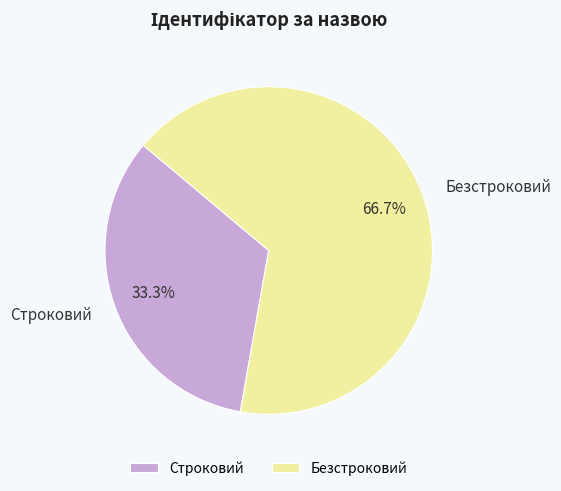

To the nearest percent, what is the average slice percentage?

50%